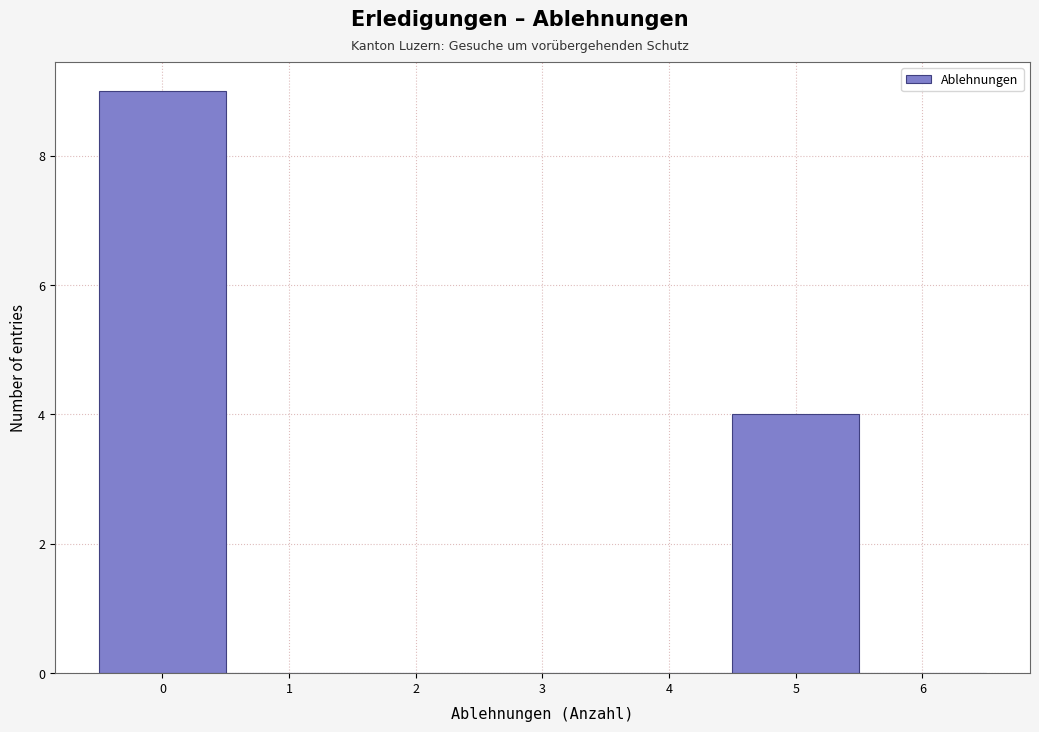

What is the height of the bar covering -0.5 to 0.5 on the x-axis? The values are not printed on the chart, so give them approximately, as read against the axis.

9